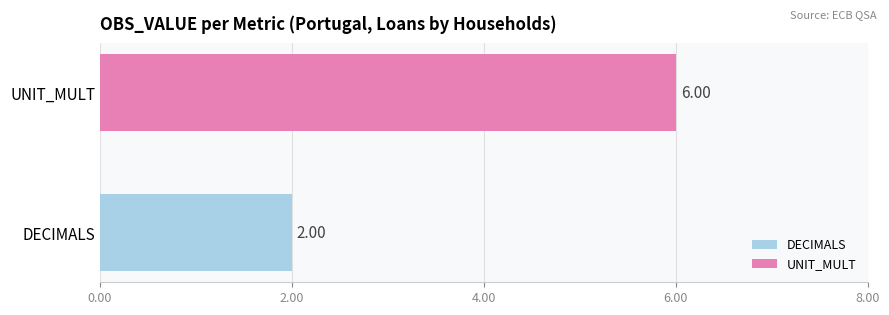

Which series has the largest range (max minus min)?

DECIMALS